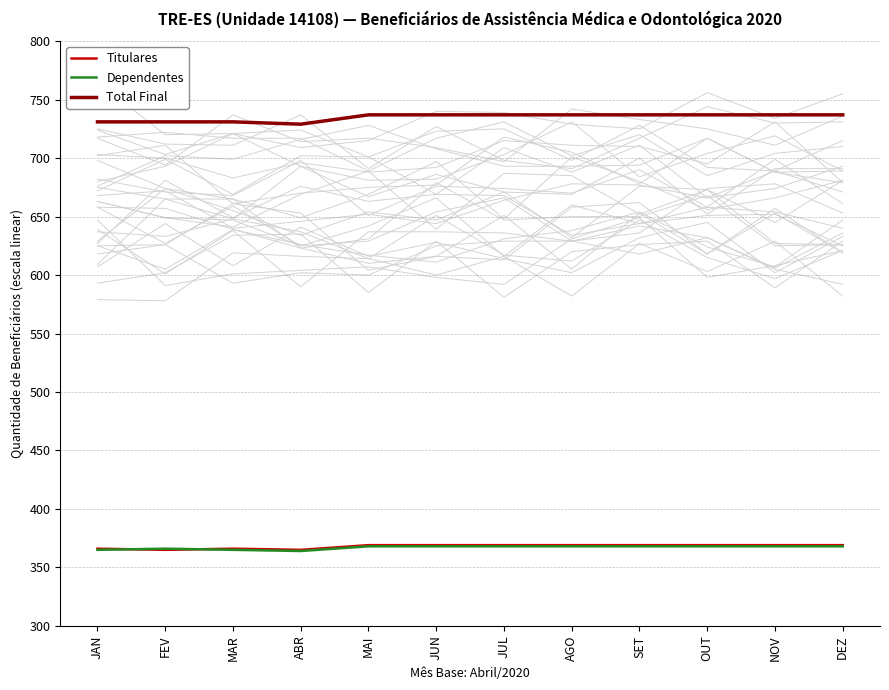

Is the value of Dependentes at DEZ greater than the value of Total Final at AGO?

No